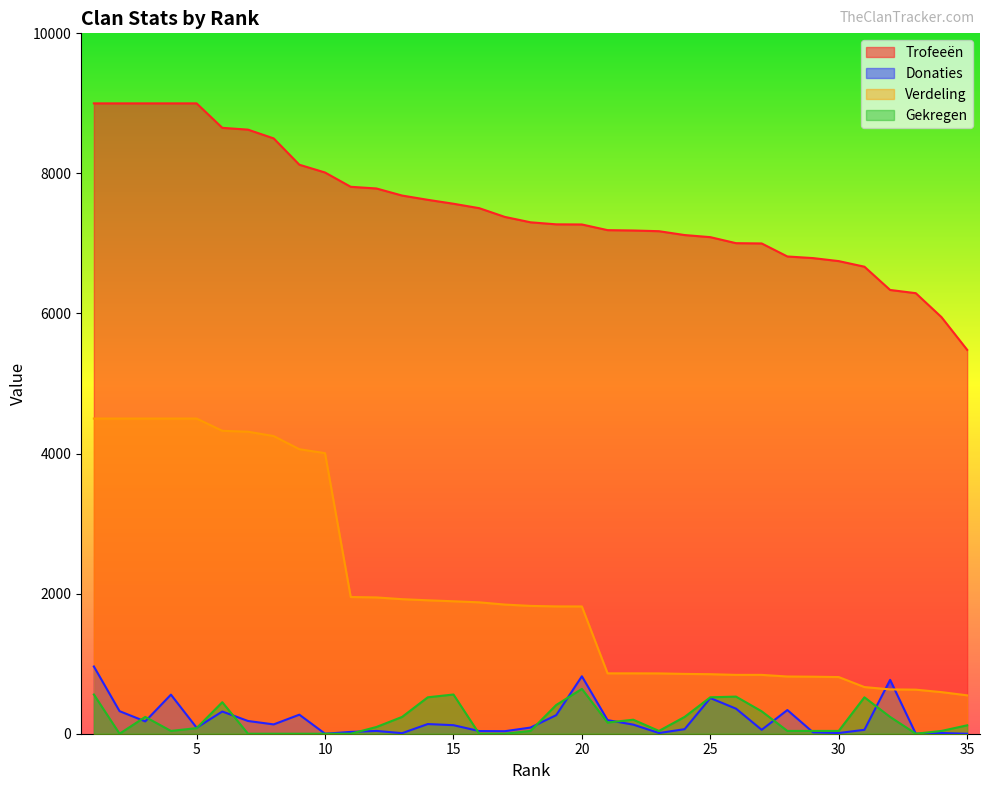

What is the average value of the Verdeling series?

2107